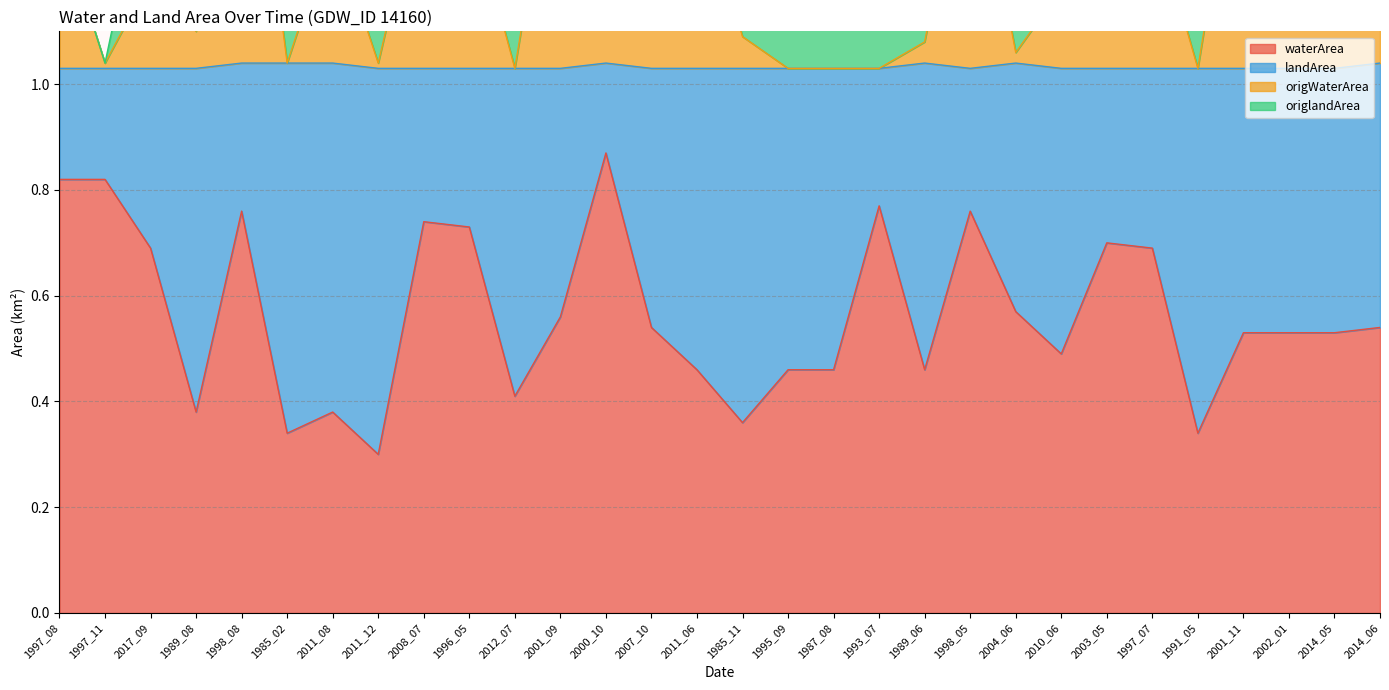

True or false: waterArea and origWaterArea cross at least once.

False